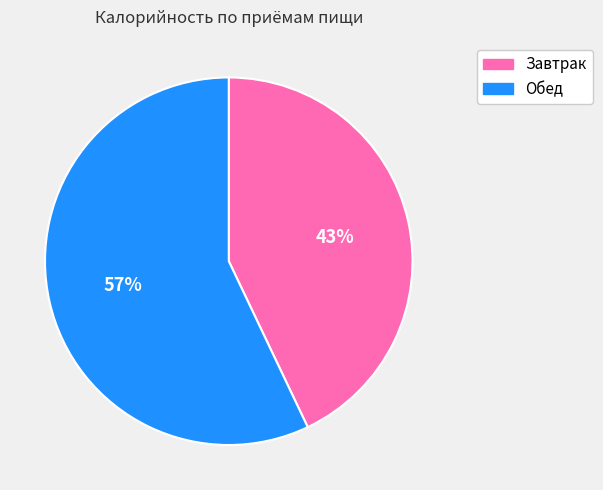

To the nearest percent, what percentage of the pie is Завтрак?

43%